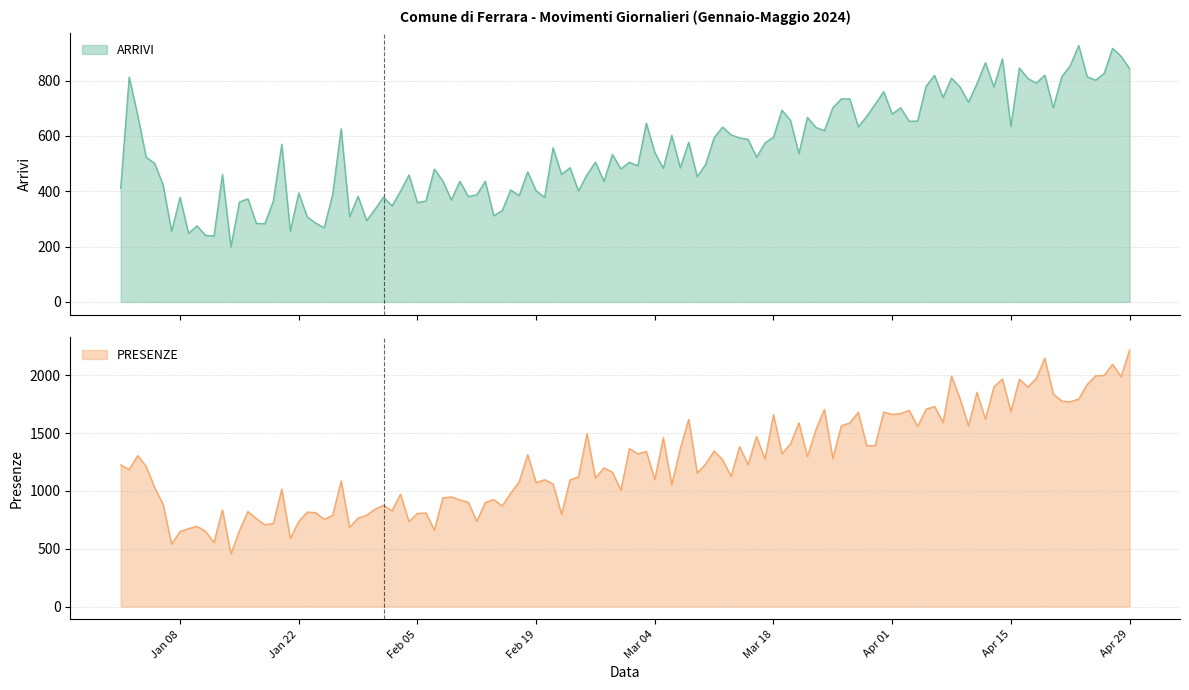

At which label does PRESENZE reach its peak?

Apr 29